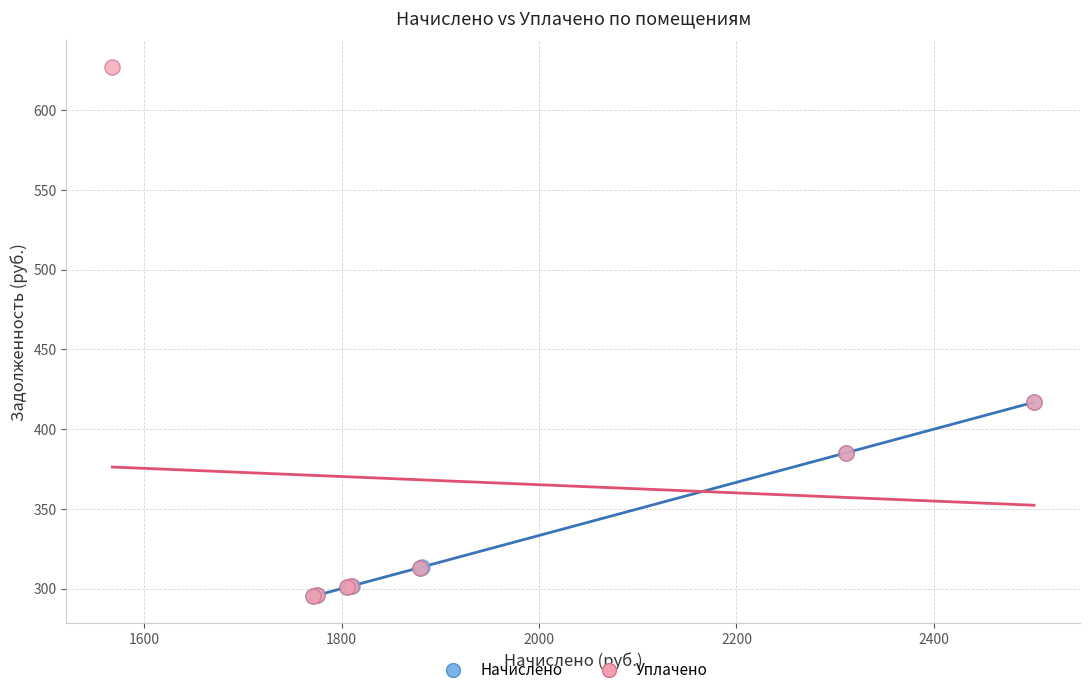

Which series reaches the maximum Y coordinate?

Уплачено